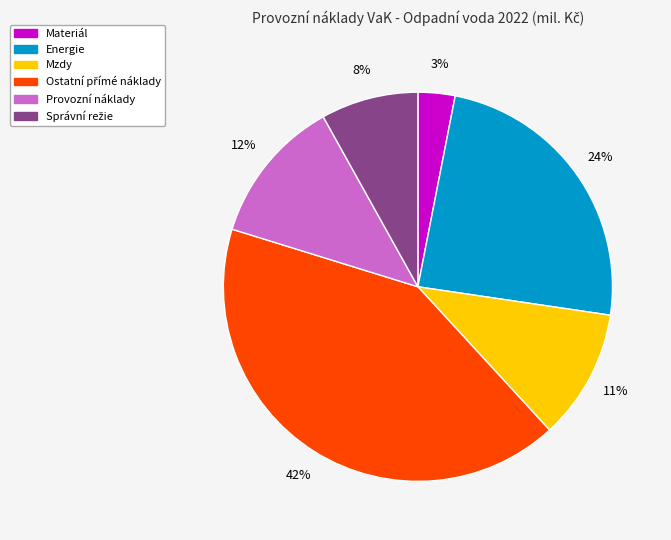

What percentage is the Provozní náklady slice, to the nearest percent?

12%